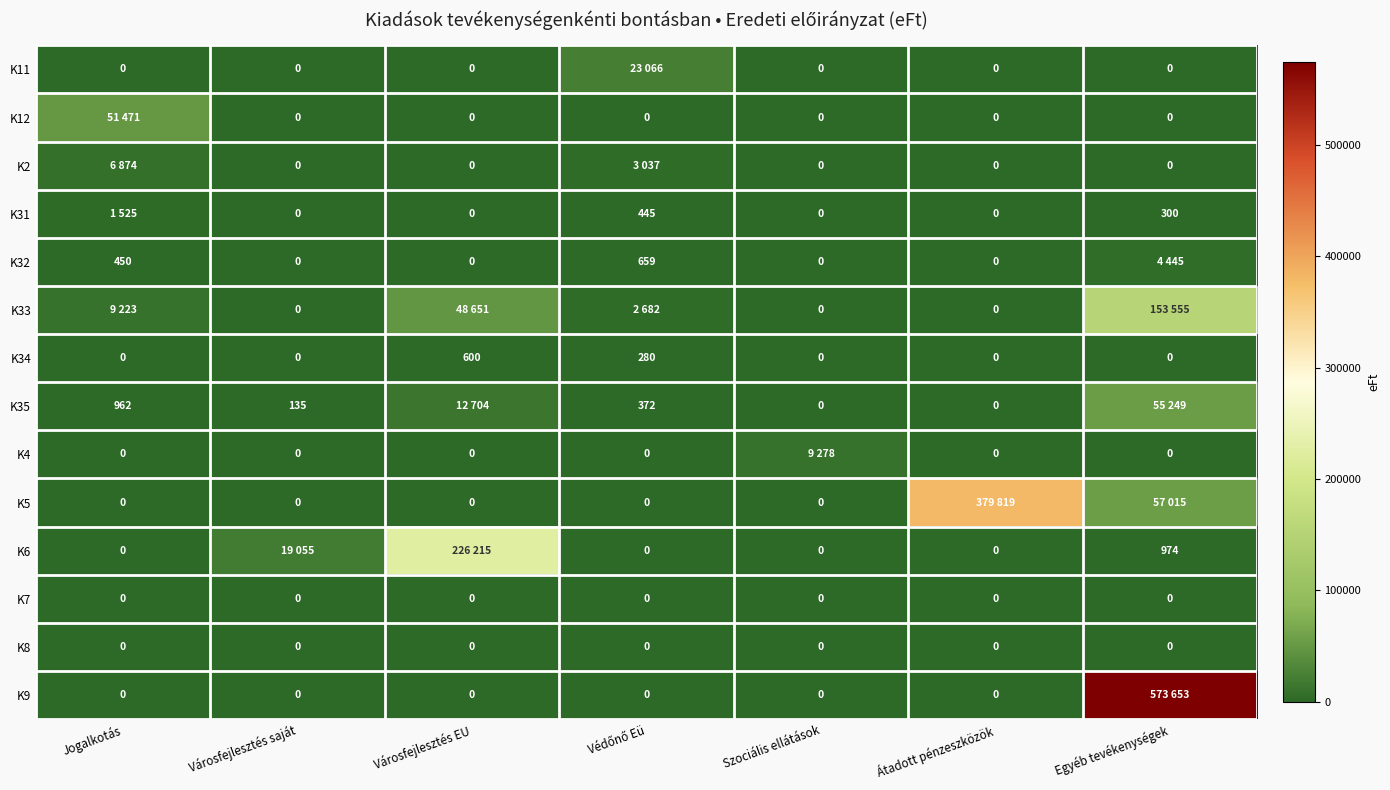

At which category is the sum across all series the highest?

Egyéb tevékenységek